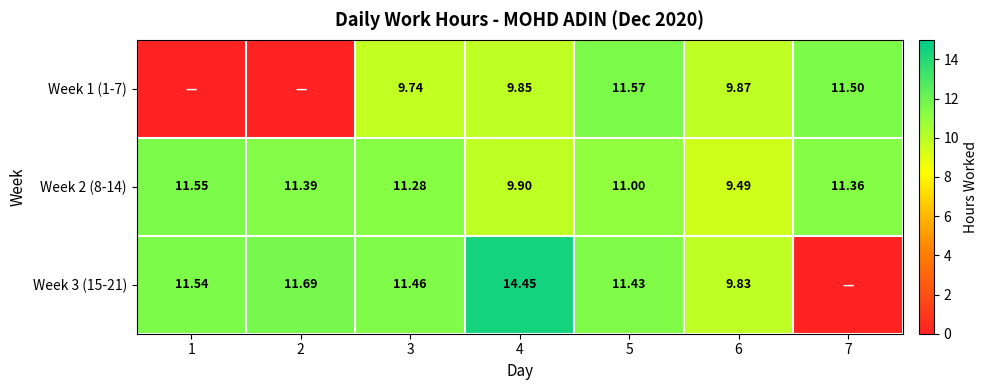

Which has a higher value, 4 or 1?

4